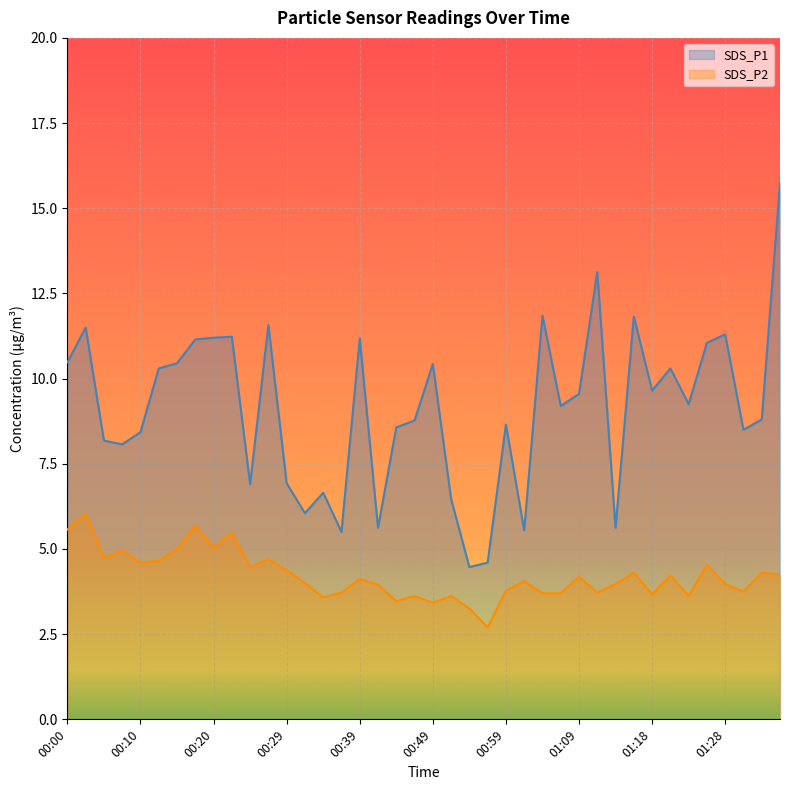

Reading left to right, extract all data points from this chart.

SDS_P1: 10.5	11.5	8.2	8.1	8.4	10.3	10.4	11.2	11.2	11.2	6.9	11.6	6.9	6.0	6.7	5.5	11.2	5.6	8.6	8.8	10.4	6.5	4.5	4.6	8.7	5.5	11.8	9.2	9.6	13.1	5.6	11.8	9.7	10.3	9.2	11.1	11.3	8.5	8.8	15.8
SDS_P2: 5.6	6.0	4.8	5.0	4.6	4.7	5.0	5.7	5.0	5.5	4.5	4.7	4.4	4.0	3.6	3.7	4.1	4.0	3.5	3.6	3.4	3.6	3.2	2.7	3.8	4.0	3.7	3.7	4.2	3.7	4.0	4.3	3.7	4.2	3.6	4.5	4.0	3.8	4.3	4.2